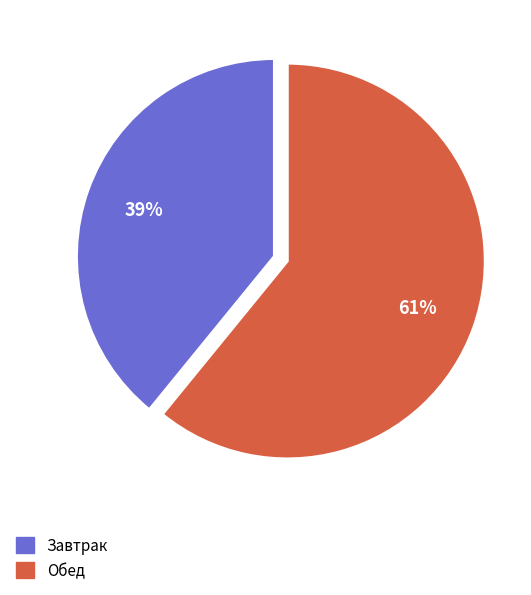

To the nearest percent, what percentage of the pie is Завтрак?

39%